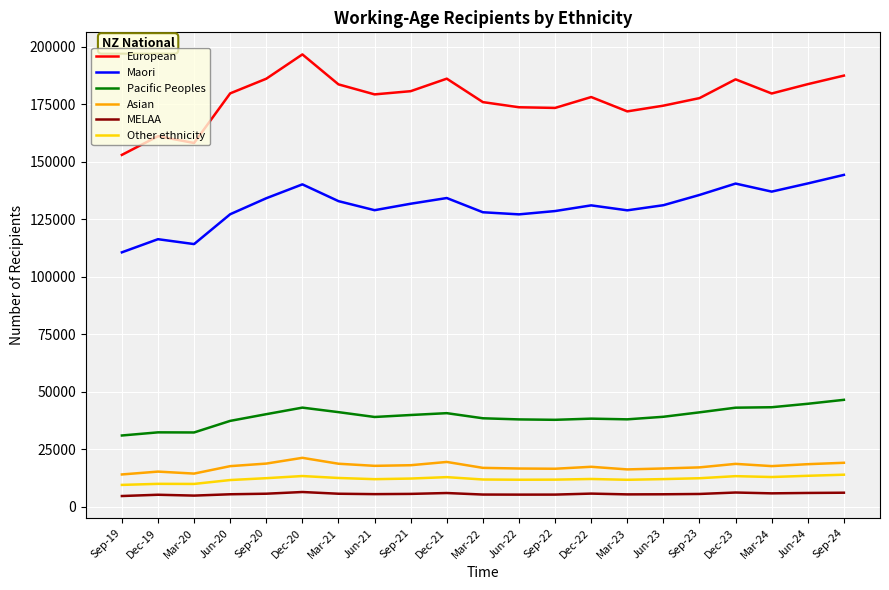

What is the minimum value shown in the chart?

4653